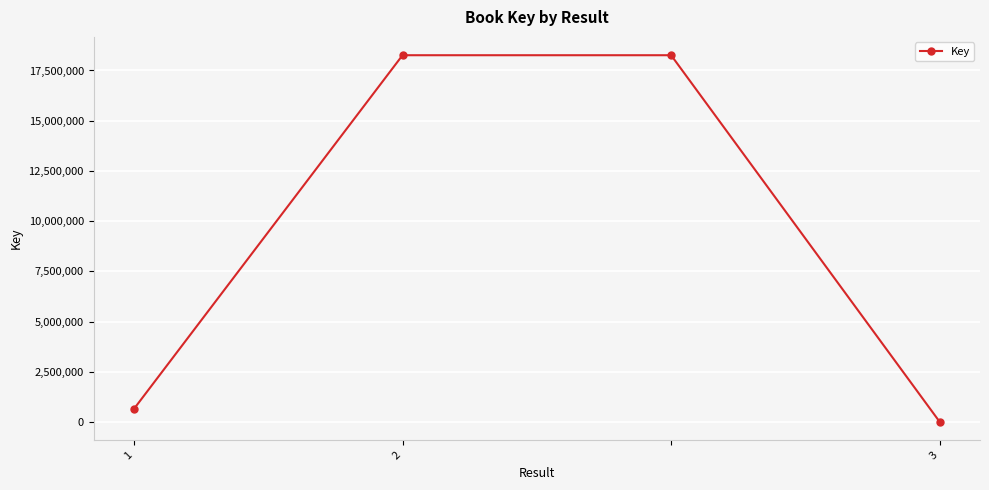

What is the average value?

9294714